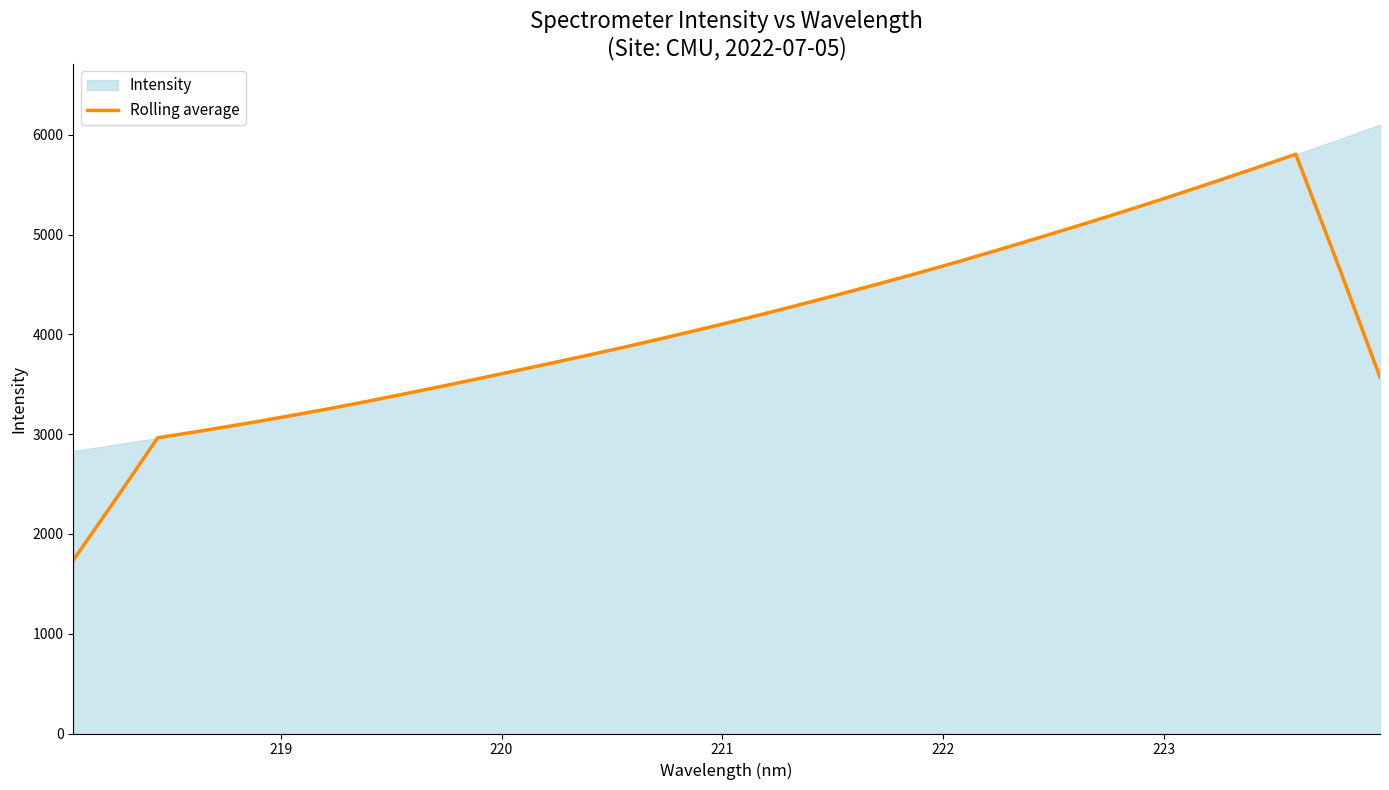

How many points are higher than both their immediate neighbors (excluding endpoints)?

1